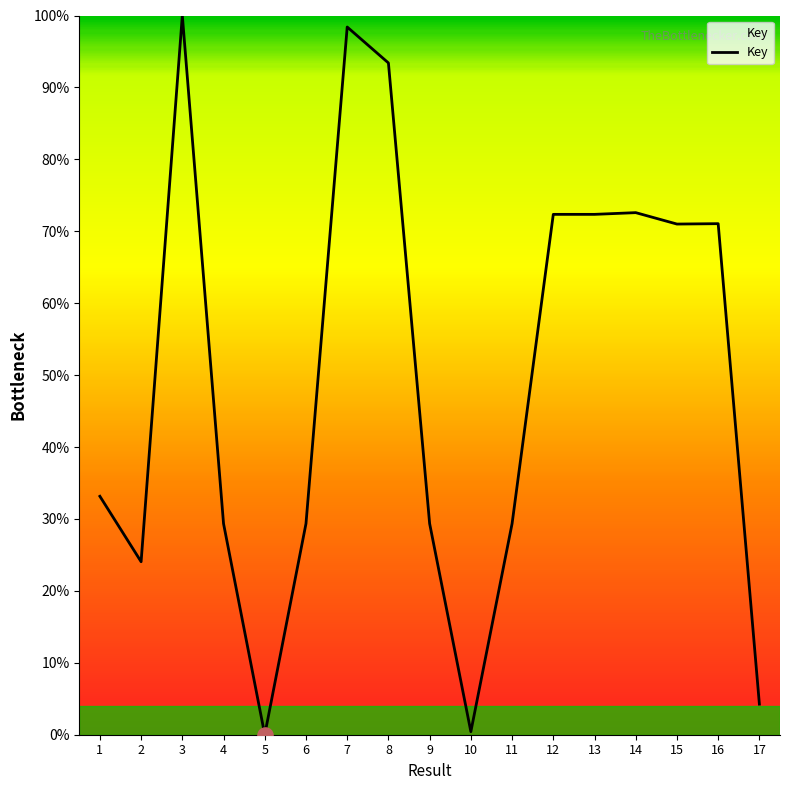

Between 8 and 13, which is larger?

8